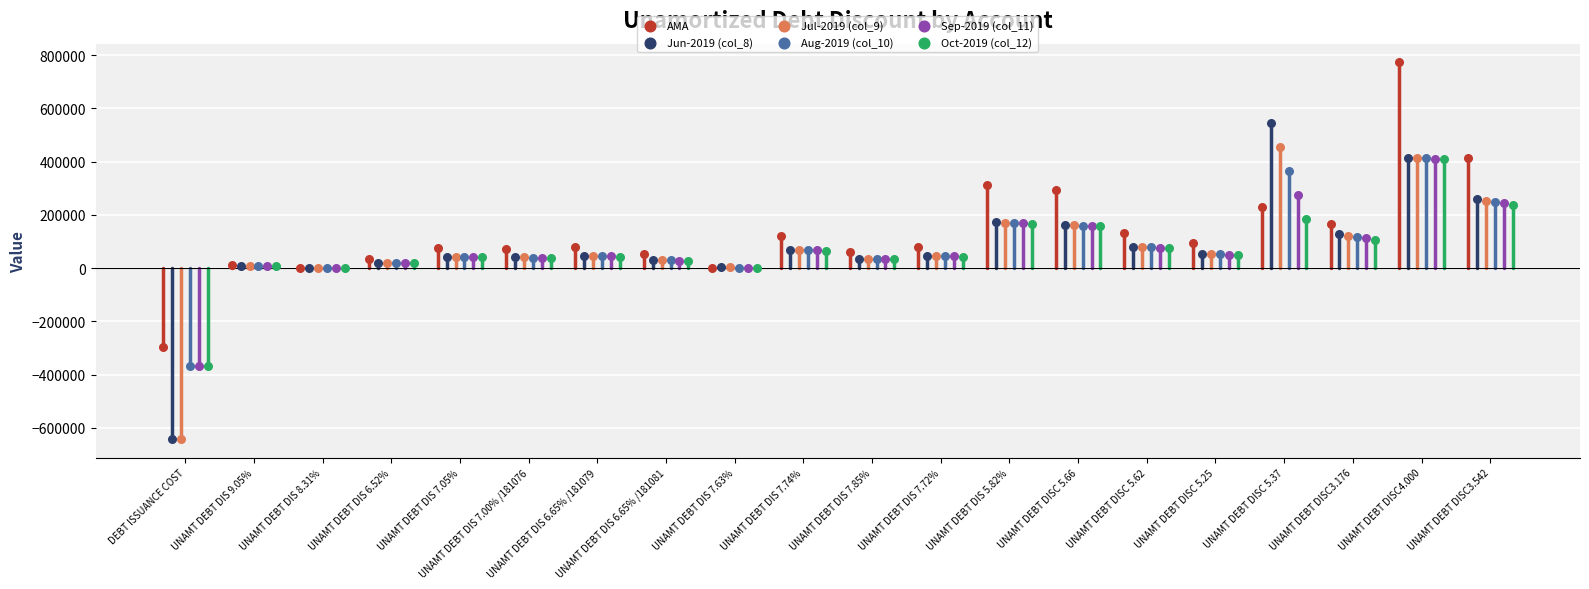

Which series has the widest spread of Y values?

Jun-2019 (col_8)